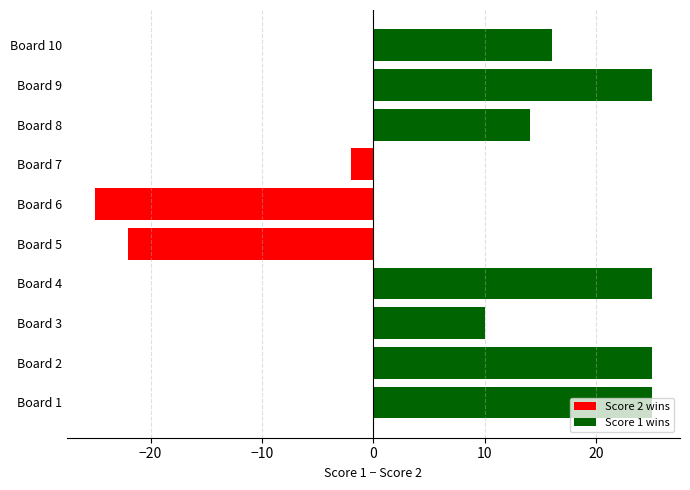

What is the difference between the Score 1 values at Board 4 and Board 6?

25